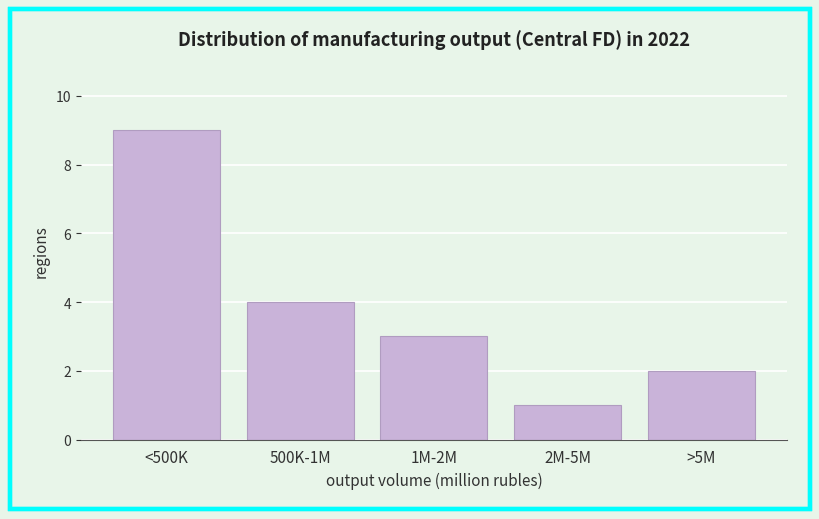

Reading left to right, transcribe all the data shown in this chart.

9	4	3	1	2